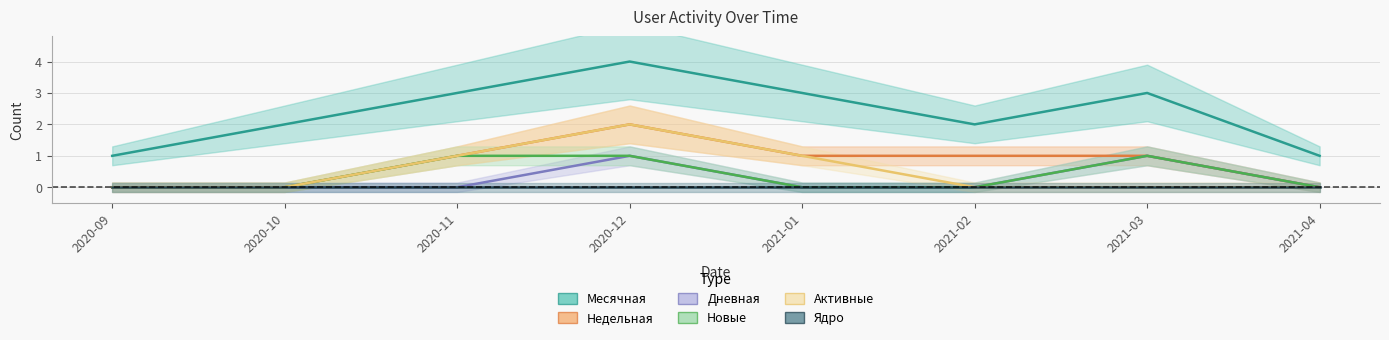

Reading right to left, extract all data points from this chart.

Месячная: 1	3	2	3	4	3	2	1
Недельная: 0	1	1	1	2	1	0	0
Дневная: 0	1	0	0	1	0	0	0
Новые: 0	1	0	0	1	1	0	0
Активные: 0	0	0	1	2	1	0	0